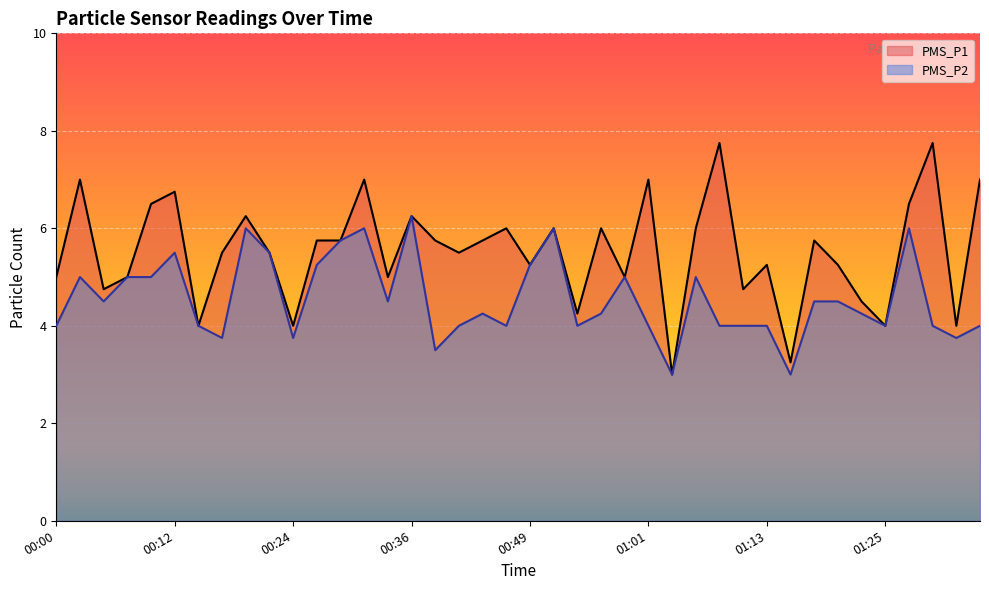

Rank the series at 00:00 from highest to lowest value.

PMS_P1, PMS_P2